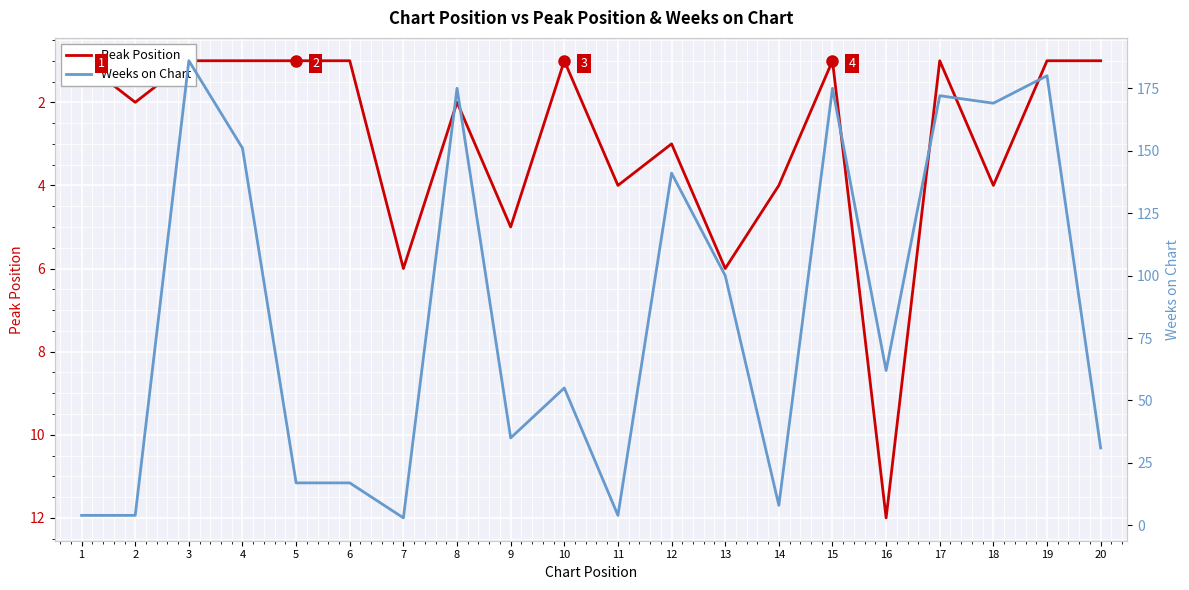

What is the greatest value displayed?

186